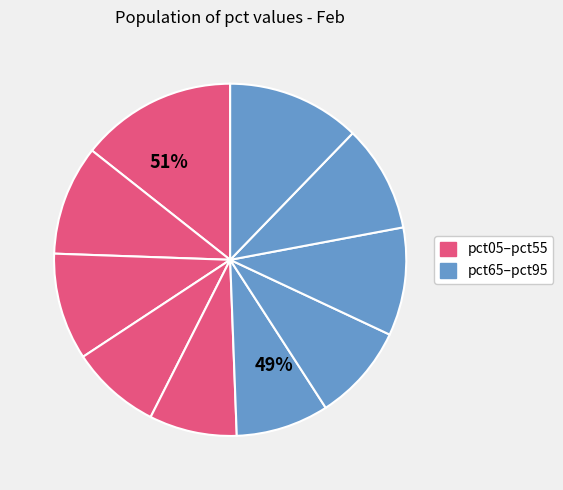

How many segments does this pie chart have?

10